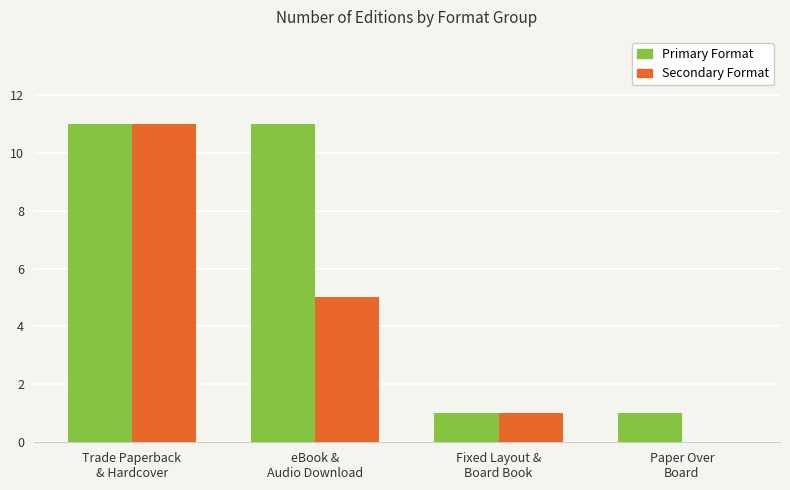

What is the maximum value shown in the chart?

11